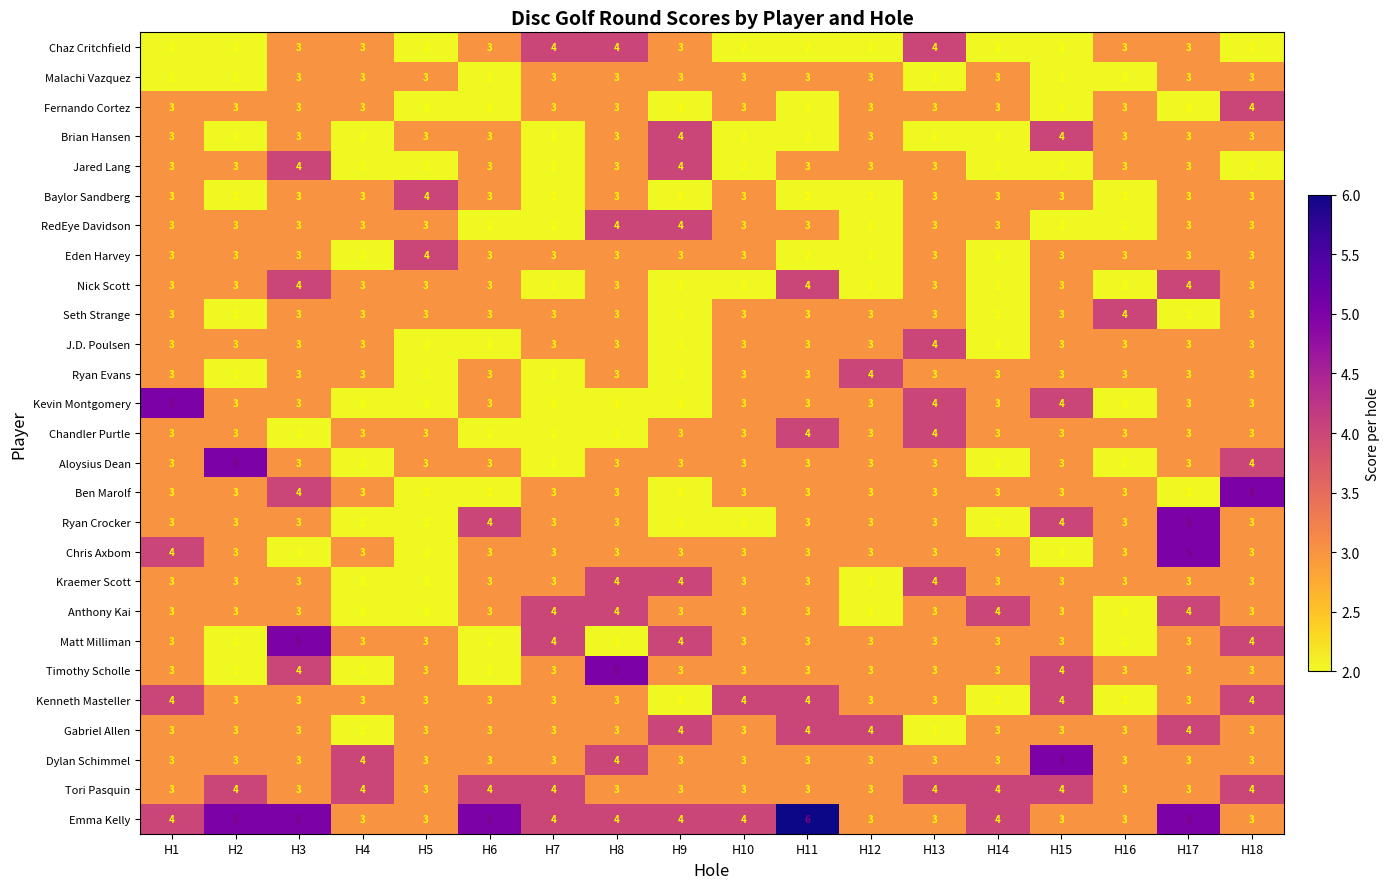

Which series has the largest total across all categories?

Emma Kelly